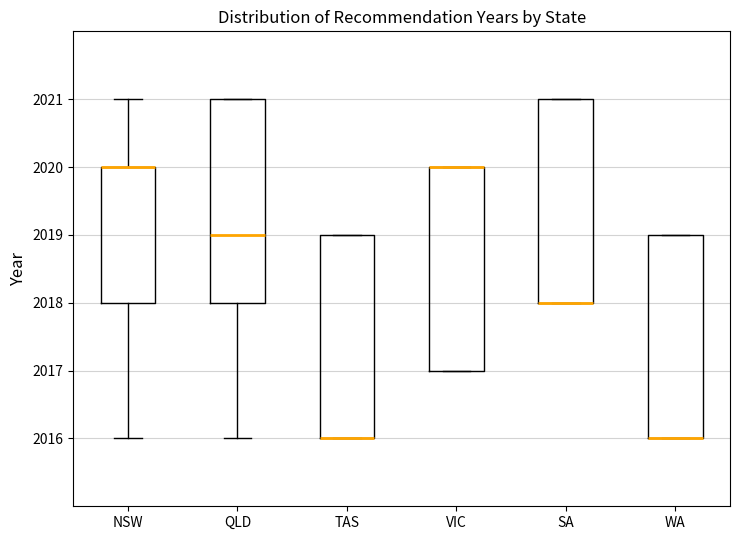

Reading left to right, transcribe this box plot: for each box, give where its median line is, the range the box spans, and where its two whiskers end, as read against the y-axis. The values are not printed on the chart, so give them approximately, as read against the axis.

NSW: median 2020 (drawn on the box's upper edge), box 2018 to 2020, whiskers 2016 to 2021
QLD: median 2019, box 2018 to 2021, whiskers 2016 to 2021
TAS: median 2016 (drawn on the box's lower edge), box 2016 to 2019, whiskers 2016 to 2019
VIC: median 2020 (drawn on the box's upper edge), box 2017 to 2020, whiskers 2017 to 2020
SA: median 2018 (drawn on the box's lower edge), box 2018 to 2021, whiskers 2018 to 2021
WA: median 2016 (drawn on the box's lower edge), box 2016 to 2019, whiskers 2016 to 2019